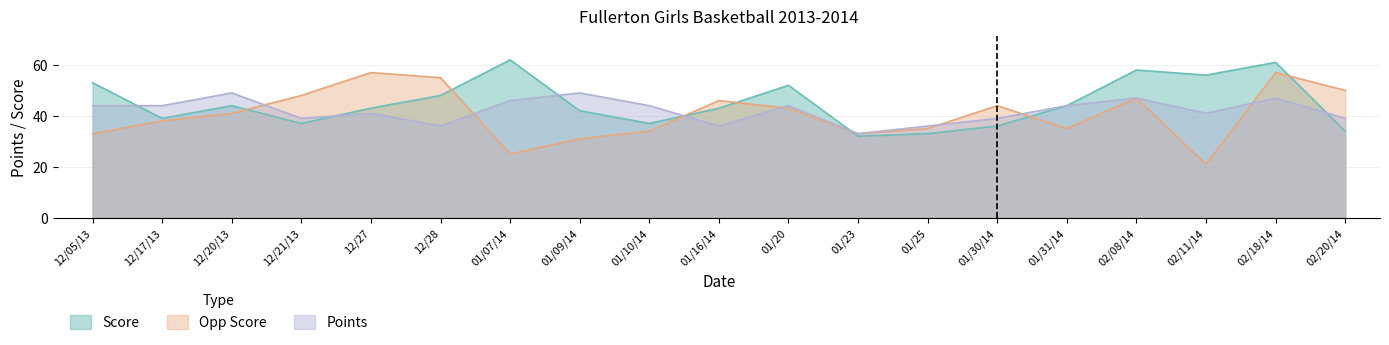

Read the Opp Score value at 02/20/14, to the nearest 10.

50